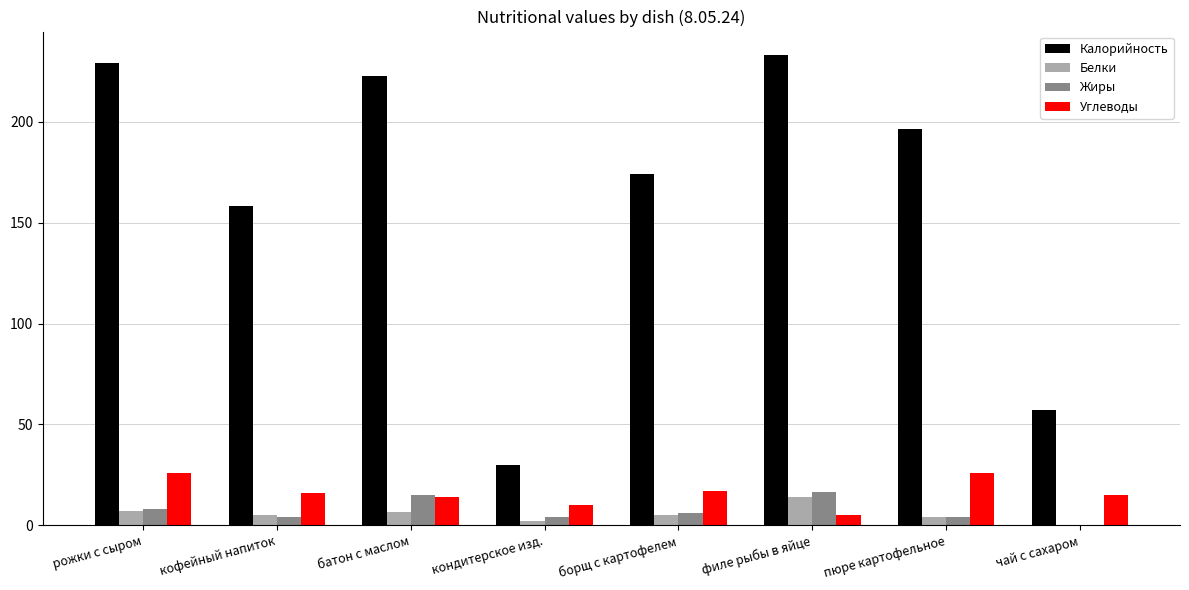

Is it true that Калорийность equals 309.8 at рожки с сыром?

False